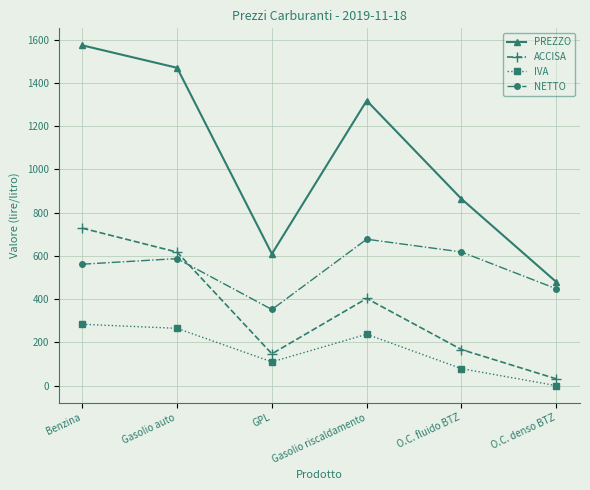

Rank the series at Benzina from highest to lowest value.

PREZZO, ACCISA, NETTO, IVA